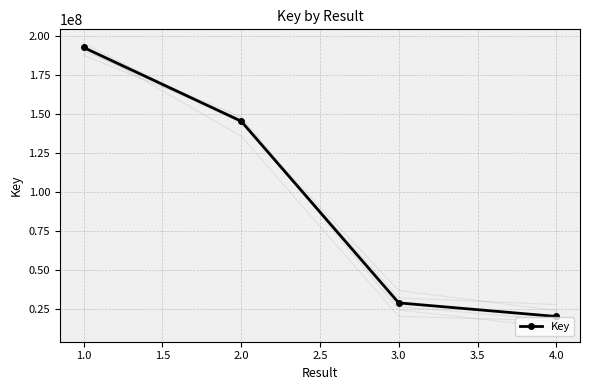

How many lines are shown in the chart?

1